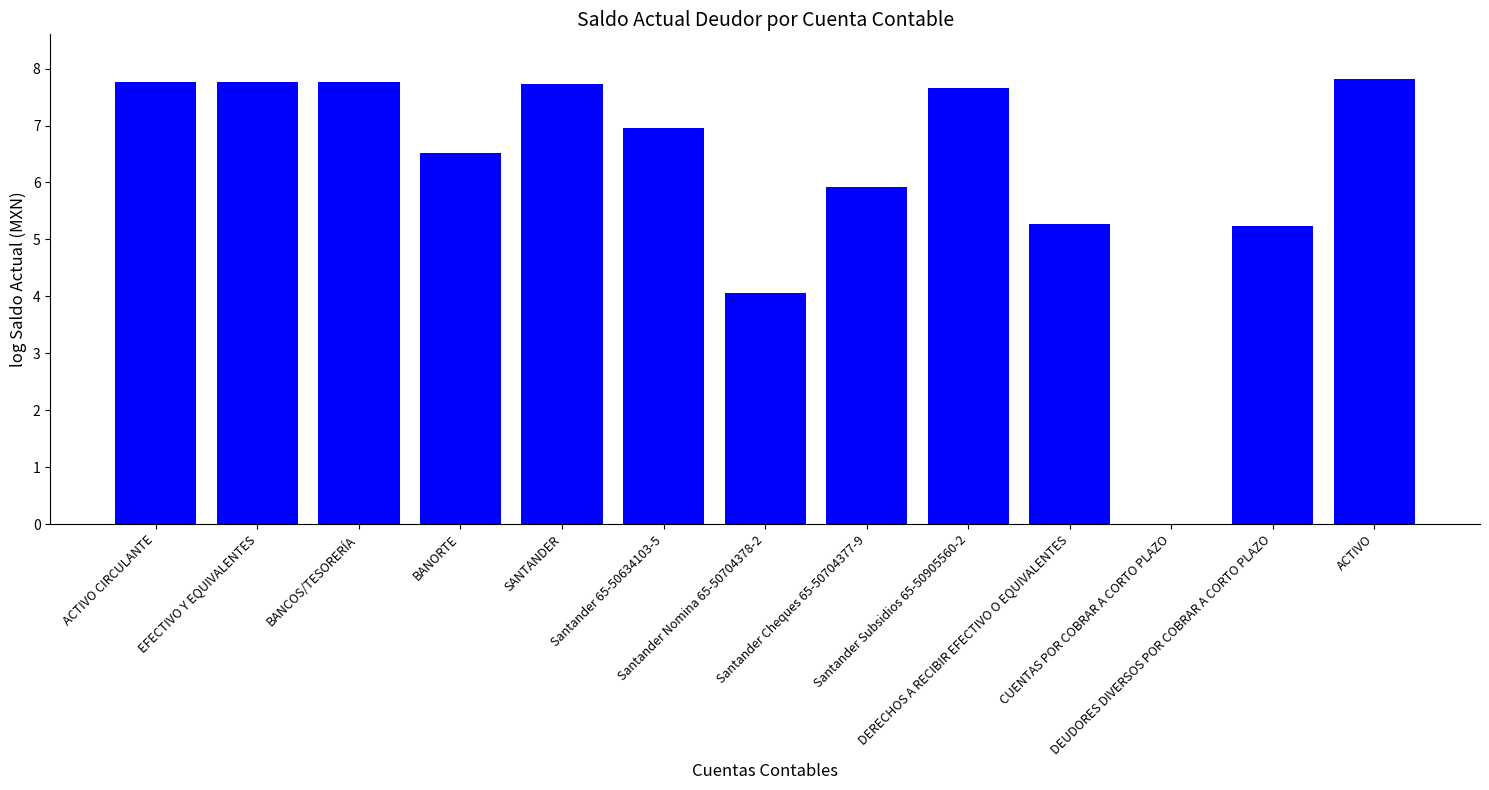

What is the sum of all values?

80.5